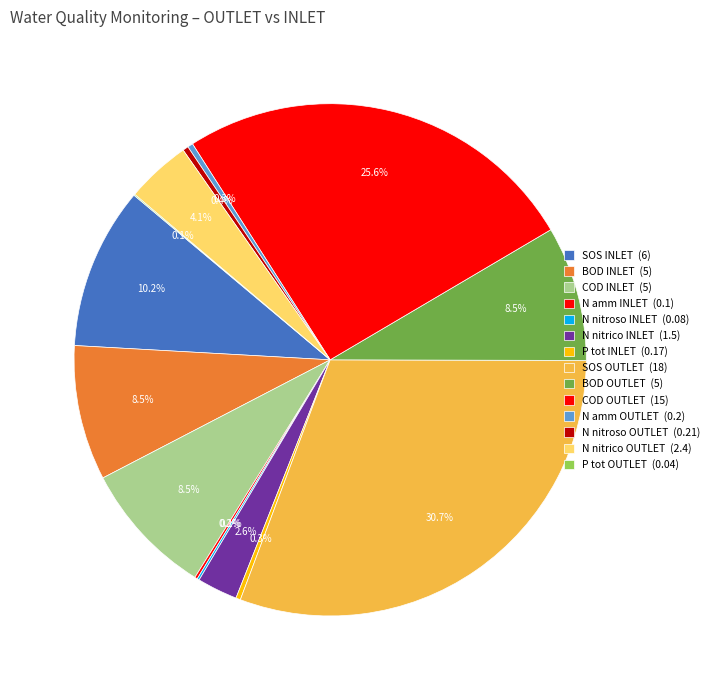

To the nearest percent, what portion does N nitrico OUTLET represent?

4%